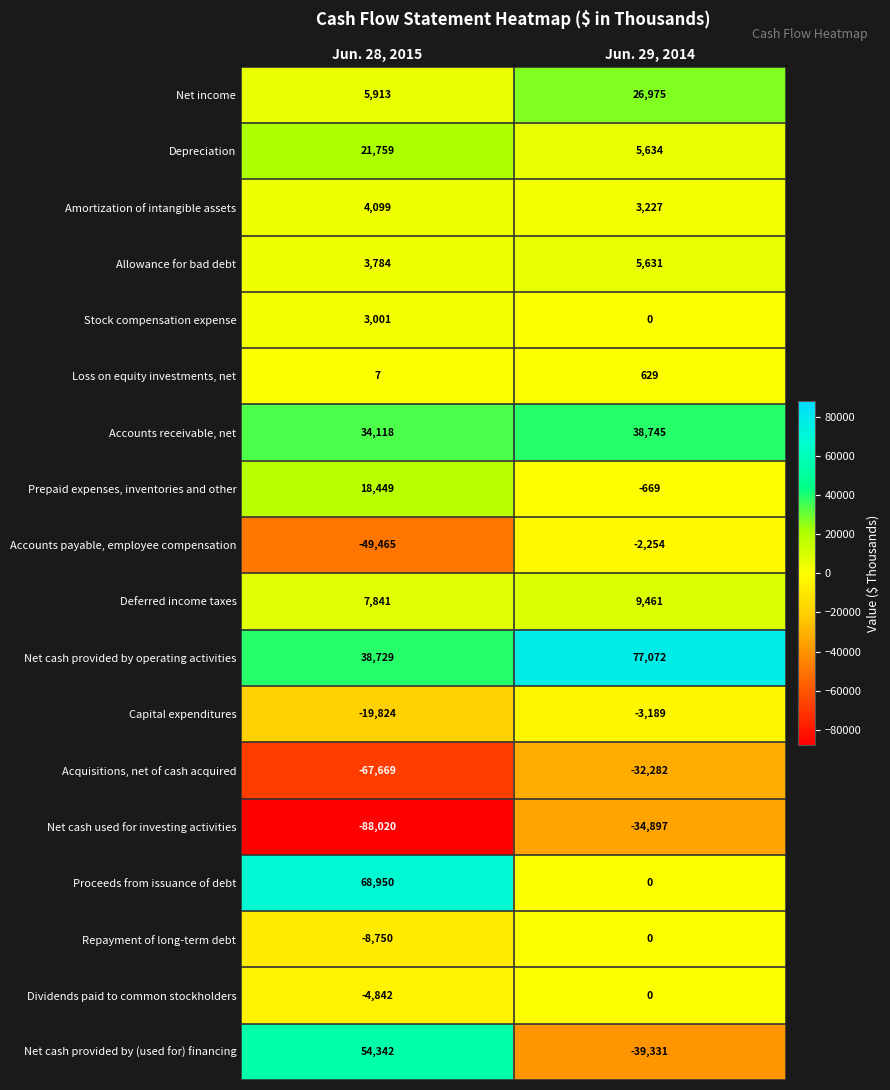

What is the spread (max minus min) of values at Jun. 29, 2014?

116403